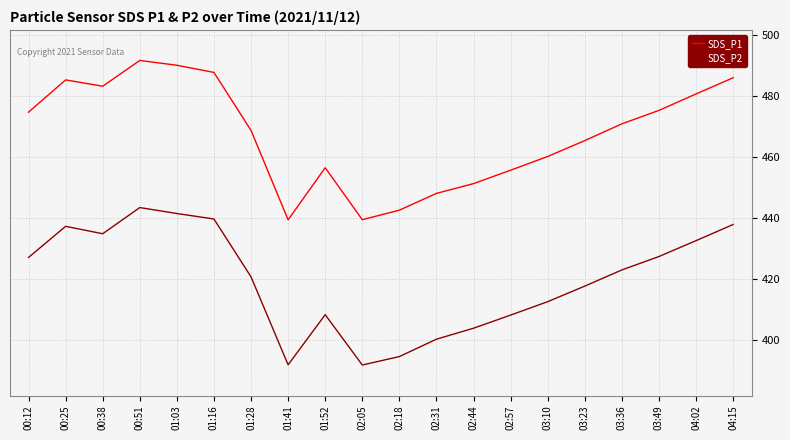

What position from the left is 00:51?

4